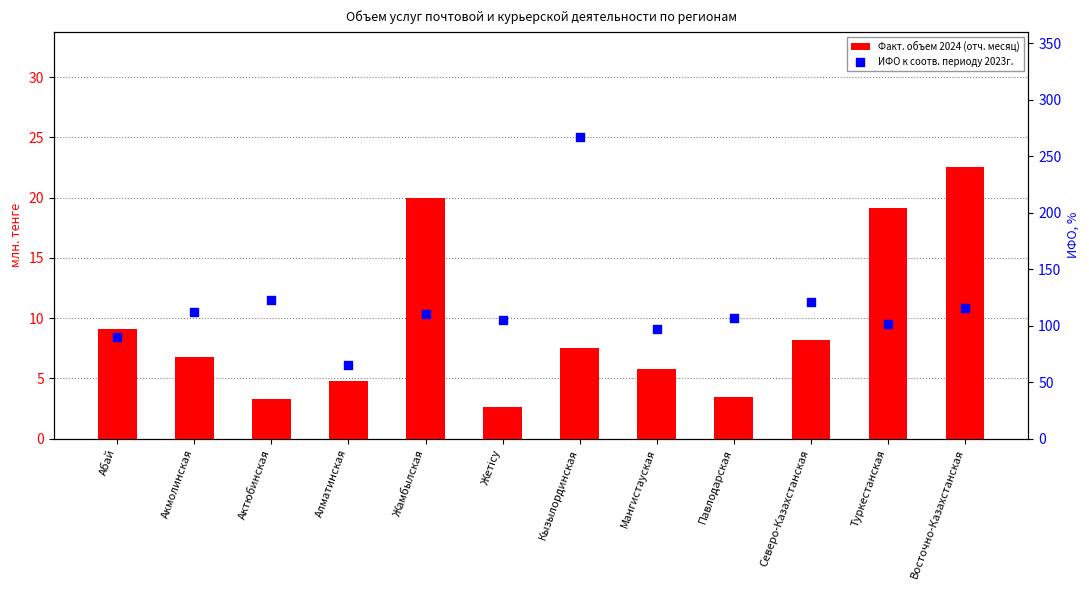

What are all the series names shown in the legend?

Факт. объем 2024 (отч. месяц), ИФО к соотв. периоду 2023г.